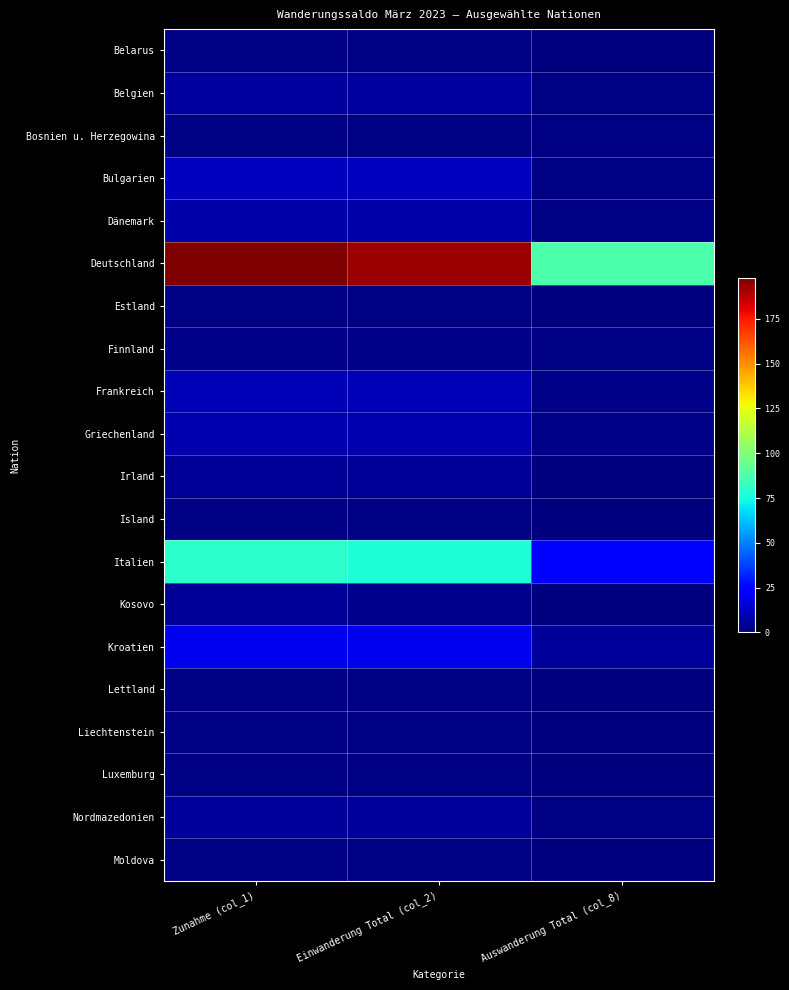

Reading left to right, transcribe all the data shown in this chart.

Belarus: Zunahme (col_1)=1	Einwanderung Total (col_2)=1	Auswanderung Total (col_8)=0
Belgien: Zunahme (col_1)=6	Einwanderung Total (col_2)=6	Auswanderung Total (col_8)=1
Bosnien u. Herzegowina: Zunahme (col_1)=1	Einwanderung Total (col_2)=1	Auswanderung Total (col_8)=1
Bulgarien: Zunahme (col_1)=11	Einwanderung Total (col_2)=11	Auswanderung Total (col_8)=1
Dänemark: Zunahme (col_1)=7	Einwanderung Total (col_2)=7	Auswanderung Total (col_8)=1
Deutschland: Zunahme (col_1)=198	Einwanderung Total (col_2)=193	Auswanderung Total (col_8)=88
Estland: Zunahme (col_1)=1	Einwanderung Total (col_2)=1	Auswanderung Total (col_8)=0
Finnland: Zunahme (col_1)=2	Einwanderung Total (col_2)=2	Auswanderung Total (col_8)=1
Frankreich: Zunahme (col_1)=10	Einwanderung Total (col_2)=10	Auswanderung Total (col_8)=2
Griechenland: Zunahme (col_1)=9	Einwanderung Total (col_2)=9	Auswanderung Total (col_8)=2
Irland: Zunahme (col_1)=4	Einwanderung Total (col_2)=4	Auswanderung Total (col_8)=0
Island: Zunahme (col_1)=1	Einwanderung Total (col_2)=1	Auswanderung Total (col_8)=0
Italien: Zunahme (col_1)=80	Einwanderung Total (col_2)=77	Auswanderung Total (col_8)=23
Kosovo: Zunahme (col_1)=4	Einwanderung Total (col_2)=3	Auswanderung Total (col_8)=0
Kroatien: Zunahme (col_1)=20	Einwanderung Total (col_2)=20	Auswanderung Total (col_8)=5
Lettland: Zunahme (col_1)=1	Einwanderung Total (col_2)=1	Auswanderung Total (col_8)=0
Liechtenstein: Zunahme (col_1)=1	Einwanderung Total (col_2)=1	Auswanderung Total (col_8)=0
Luxemburg: Zunahme (col_1)=1	Einwanderung Total (col_2)=1	Auswanderung Total (col_8)=0
Nordmazedonien: Zunahme (col_1)=5	Einwanderung Total (col_2)=5	Auswanderung Total (col_8)=1
Moldova: Zunahme (col_1)=1	Einwanderung Total (col_2)=1	Auswanderung Total (col_8)=0